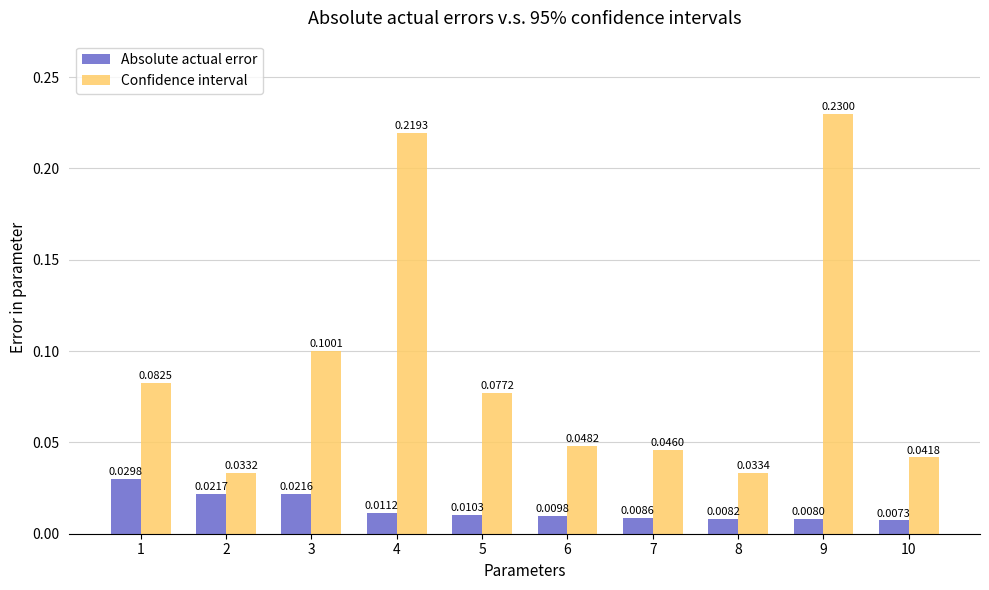

Which series has the largest range (max minus min)?

Confidence interval